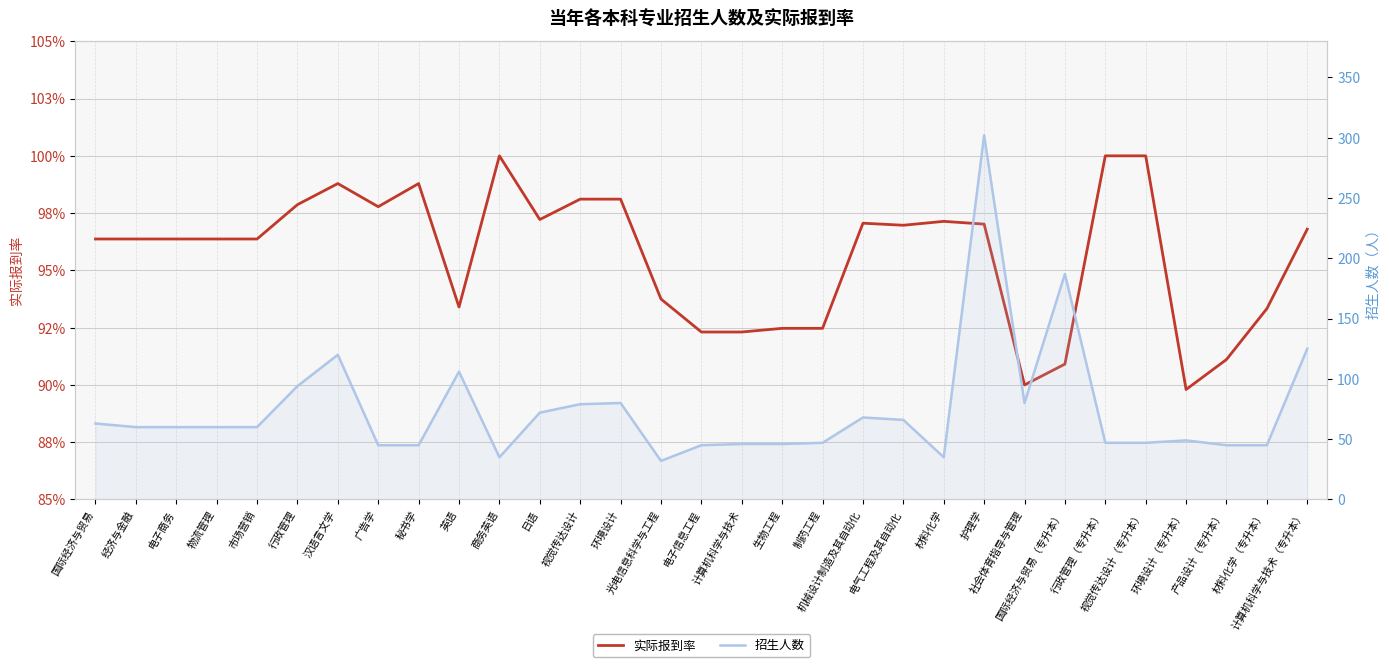

What is the sum of all 实际报到率 values?

29.7